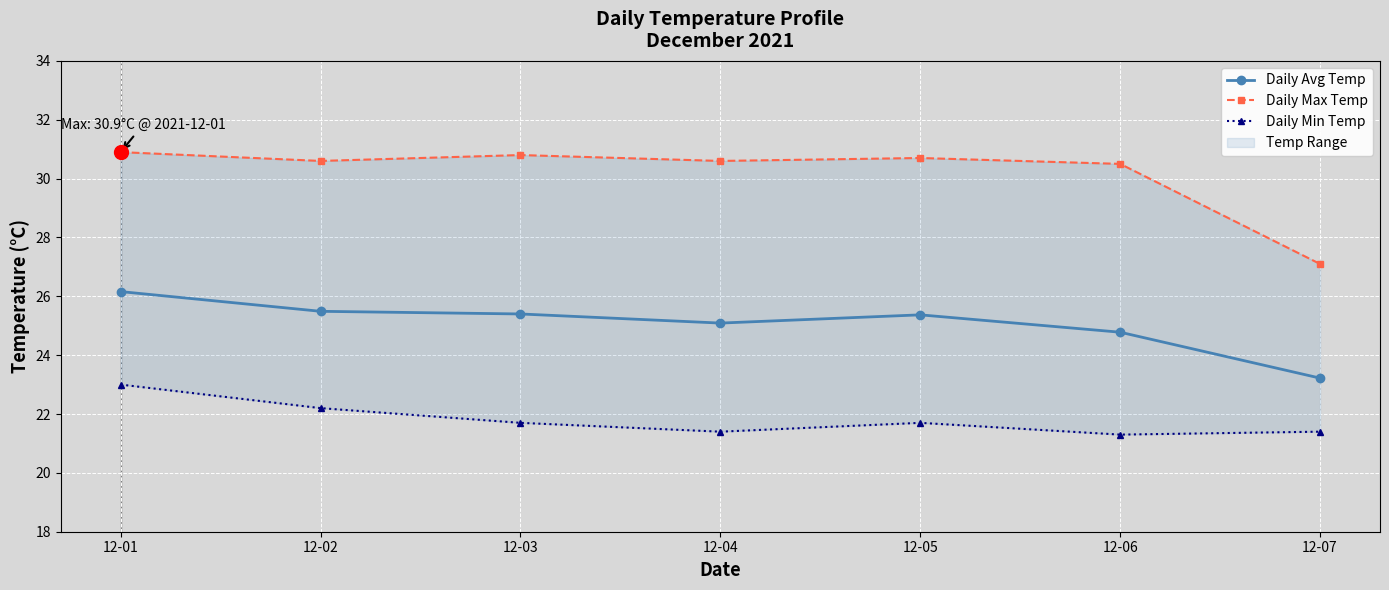

Reading left to right, what are all the values shown in this chart?

Daily Avg Temp: 12-01=26.2	12-02=25.5	12-03=25.4	12-04=25.1	12-05=25.4	12-06=24.8	12-07=23.2
Daily Max Temp: 12-01=30.9	12-02=30.6	12-03=30.8	12-04=30.6	12-05=30.7	12-06=30.5	12-07=27.1
Daily Min Temp: 12-01=23.0	12-02=22.2	12-03=21.7	12-04=21.4	12-05=21.7	12-06=21.3	12-07=21.4